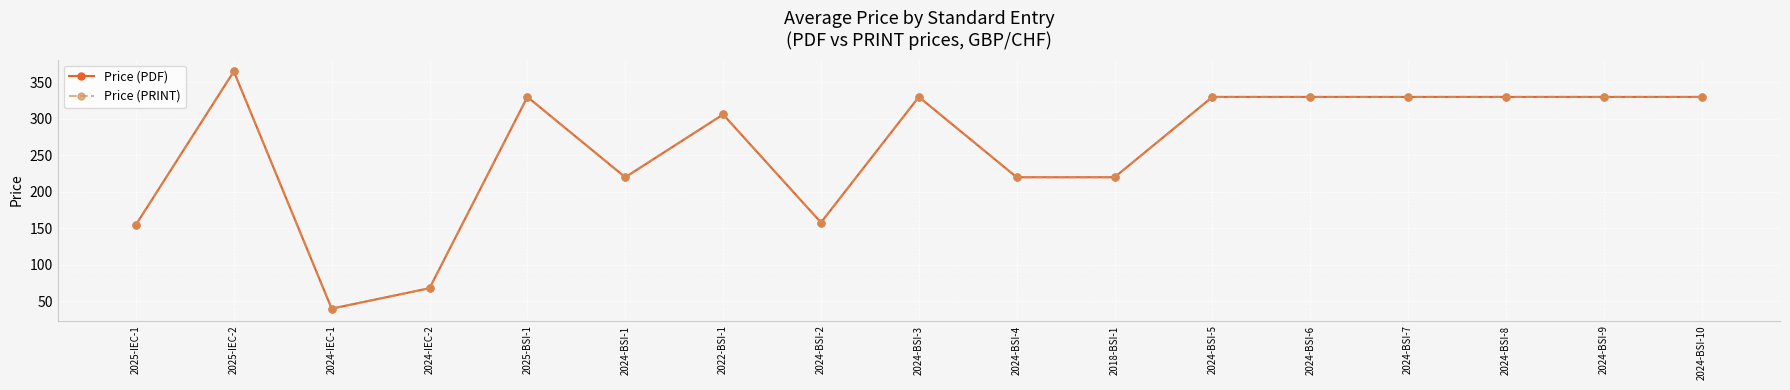

Is it true that Price (PDF) equals 23 at 2024-IEC-1?

False